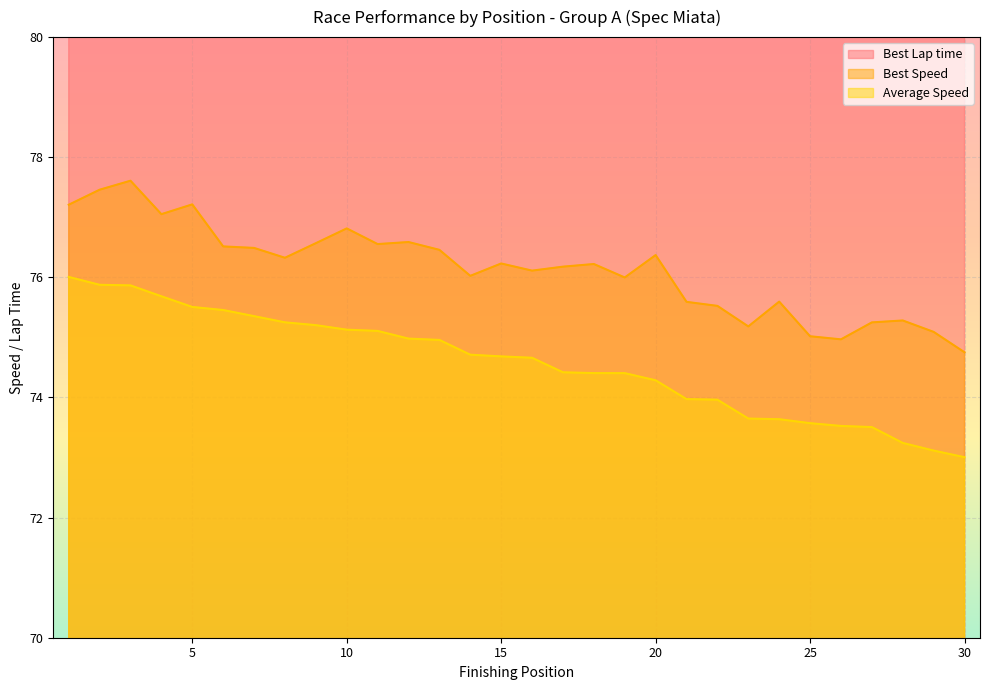

What is the sum of the Best Speed values at 25 and 4?

152.1